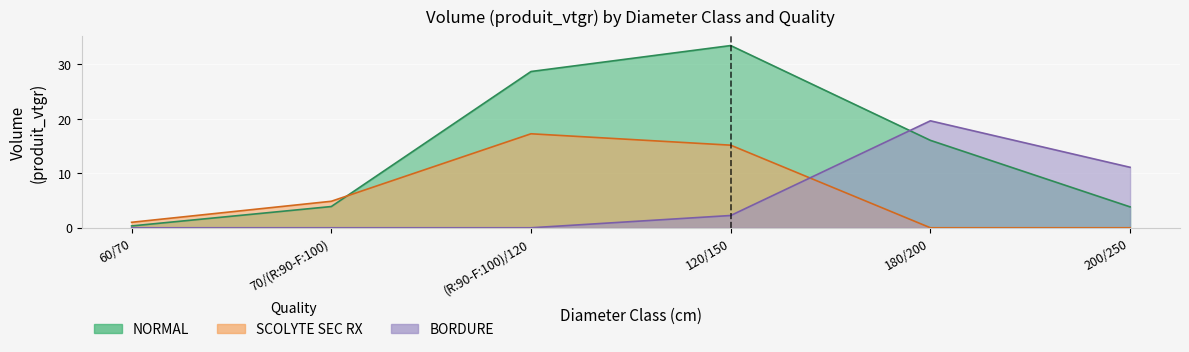

After their last crossing, which series has the higher values: BORDURE or NORMAL?

BORDURE